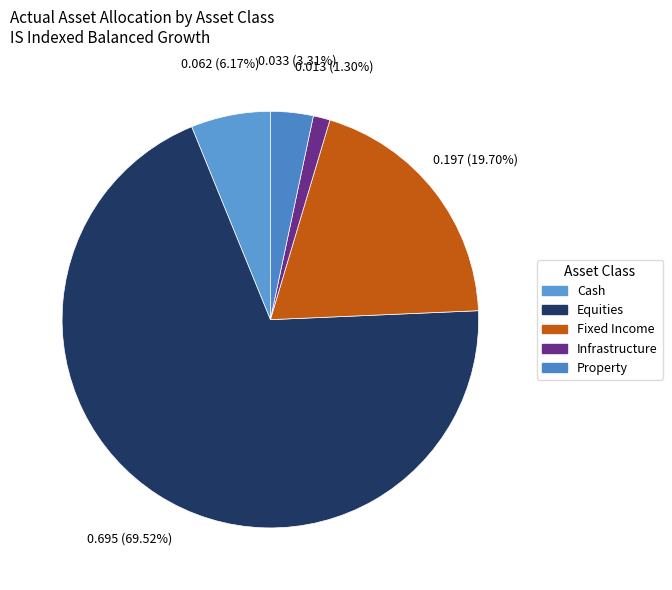

What percentage is the Property slice, to the nearest percent?

3%